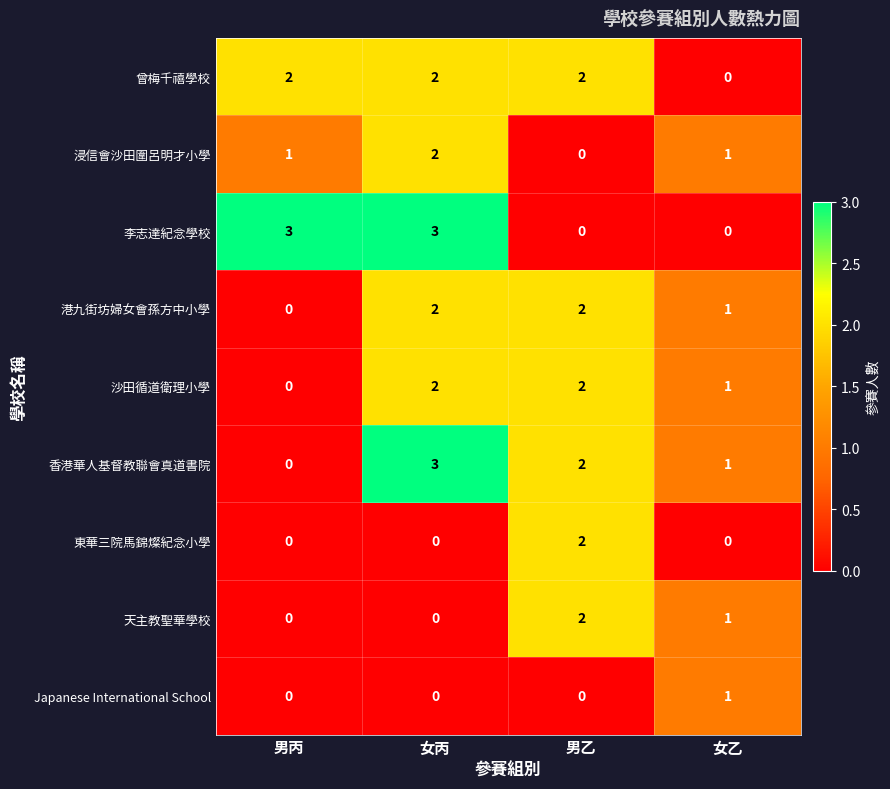

What is the total value across all series at 女乙?

6